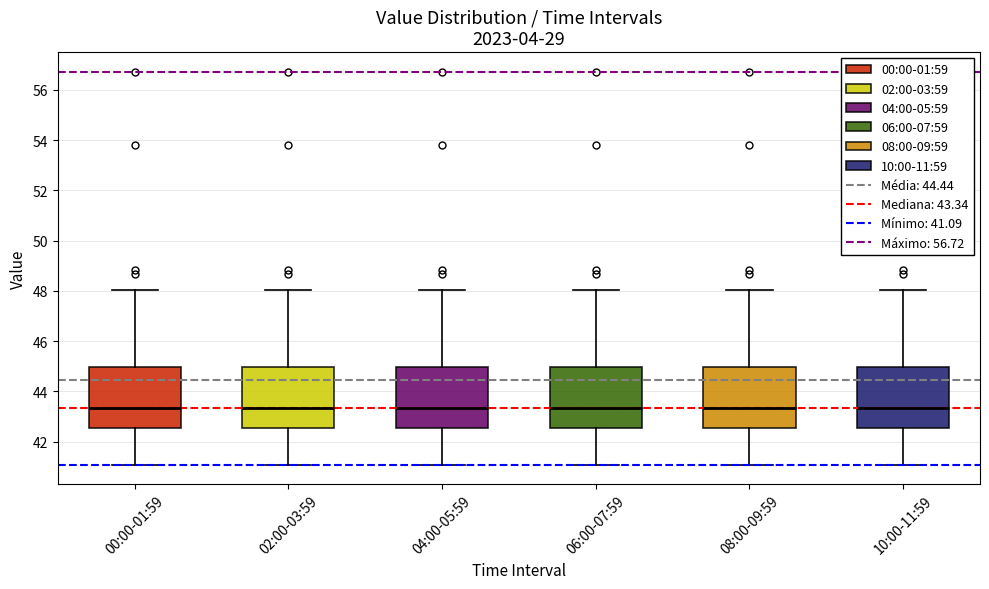

Reading left to right, transcribe this box plot: for each box, give where its median line is, the range the box spans, and where its two whiskers end, as read against the y-axis. The values are not printed on the chart, so give them approximately, as read against the axis.

00:00-01:59: median 43.4, box 42.6 to 45.0, whiskers 41.0 to 48.0
02:00-03:59: median 43.4, box 42.6 to 45.0, whiskers 41.0 to 48.0
04:00-05:59: median 43.4, box 42.6 to 45.0, whiskers 41.0 to 48.0
06:00-07:59: median 43.4, box 42.6 to 45.0, whiskers 41.0 to 48.0
08:00-09:59: median 43.4, box 42.6 to 45.0, whiskers 41.0 to 48.0
10:00-11:59: median 43.4, box 42.6 to 45.0, whiskers 41.0 to 48.0